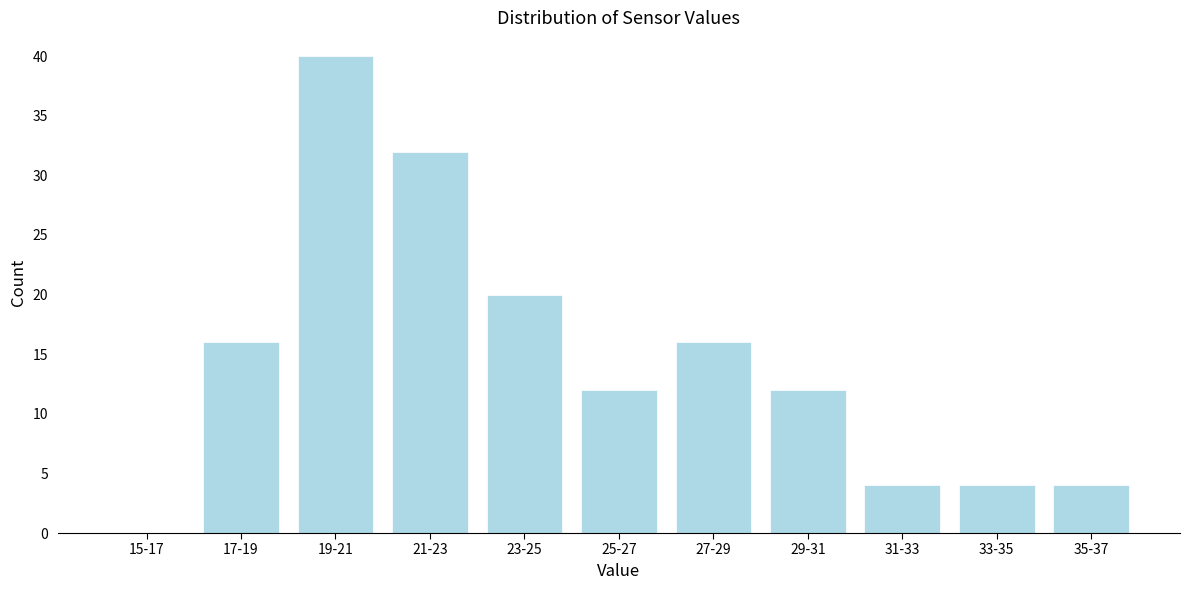

Reading left to right, transcribe all the data shown in this chart.

15-17=0	17-19=16	19-21=40	21-23=32	23-25=20	25-27=12	27-29=16	29-31=12	31-33=4	33-35=4	35-37=4